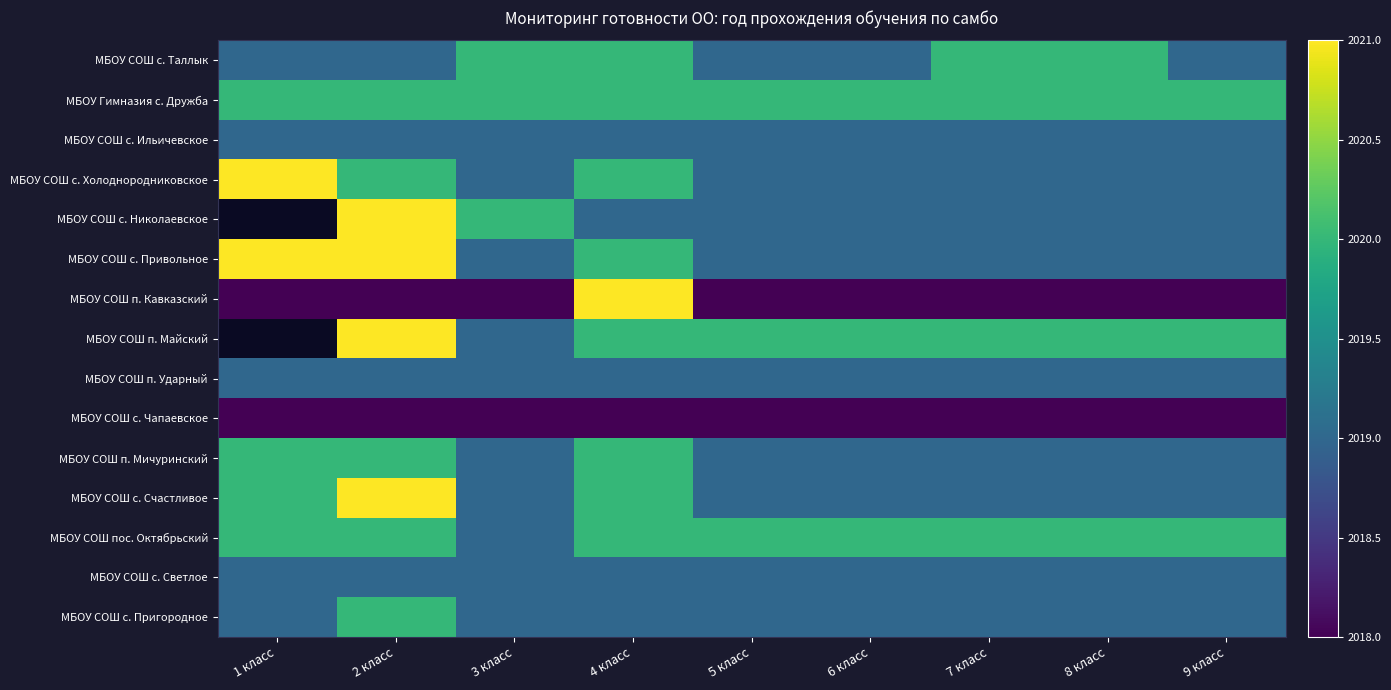

Is the value of МБОУ СОШ п. Кавказский at 8 класс greater than the value of МБОУ СОШ с. Светлое at 6 класс?

No